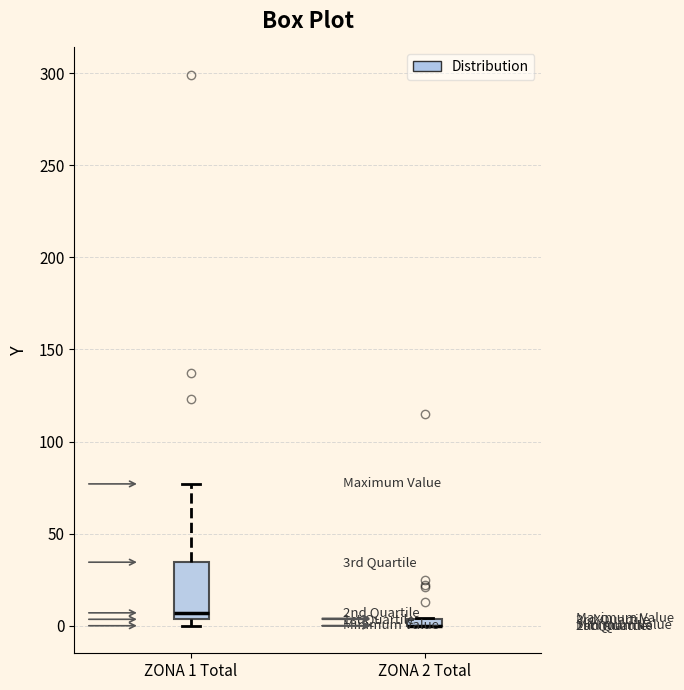

Where does the upper whisker of the box for ZONA 1 Total end on the y-axis? The values are not printed on the chart, so give them approximately, as read against the axis.

75